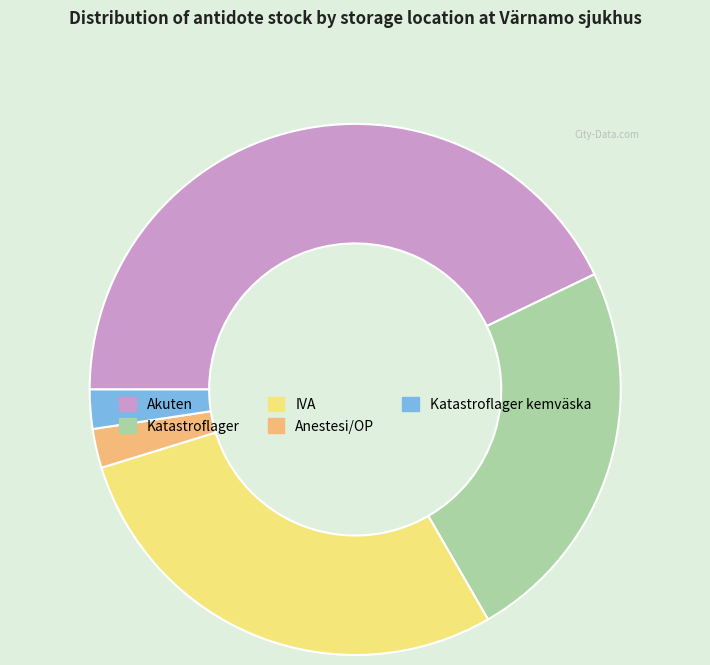

How many segments does this pie chart have?

5